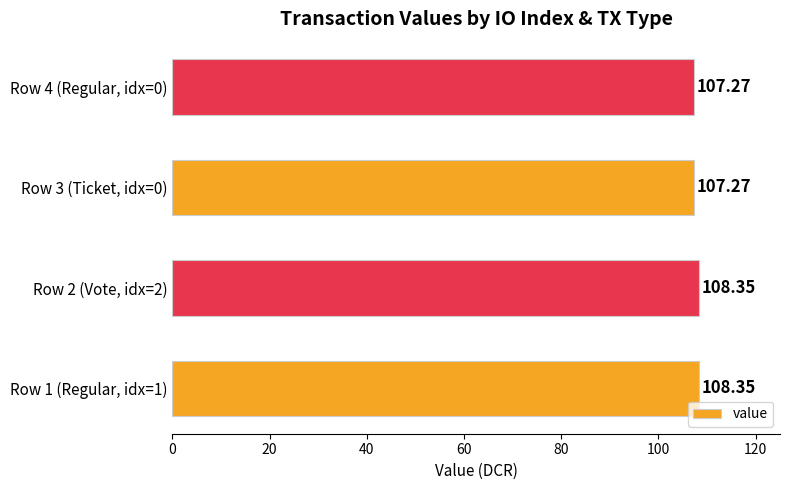

Are the bars grouped side by side (vs. stacked)?

No